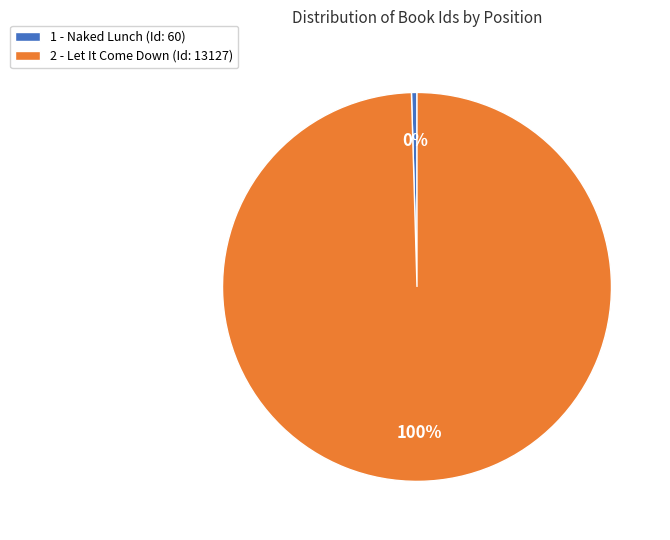

Which has a higher value, 1 - Naked Lunch (Id: 60) or 2 - Let It Come Down (Id: 13127)?

2 - Let It Come Down (Id: 13127)